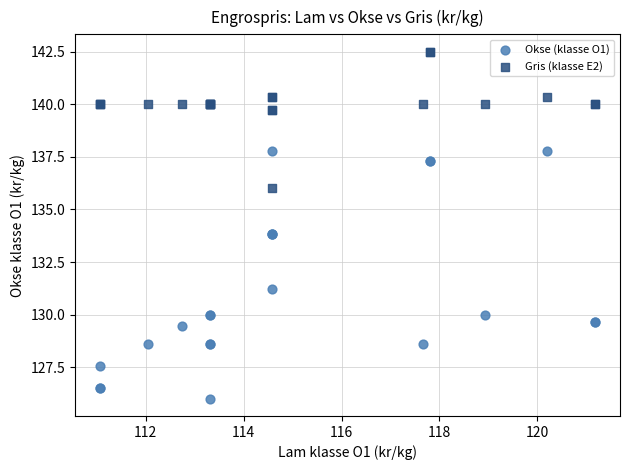

Which series contains the lowest Y value?

Okse (klasse O1)